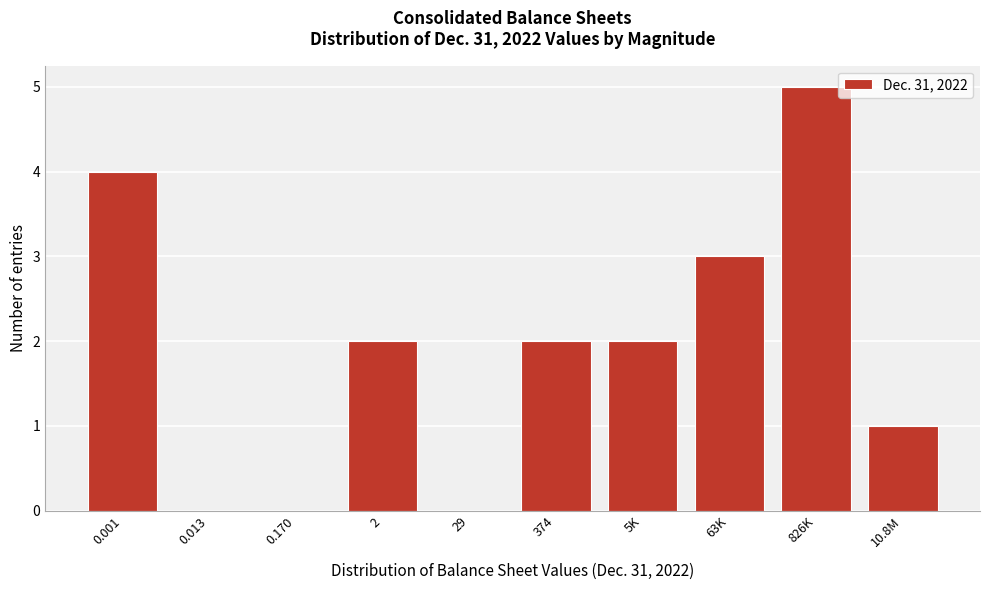

Reading left to right, what are all the values shown in this chart?

0.001=4	0.013=0	0.170=0	2=2	29=0	374=2	5K=2	63K=3	826K=5	10.8M=1